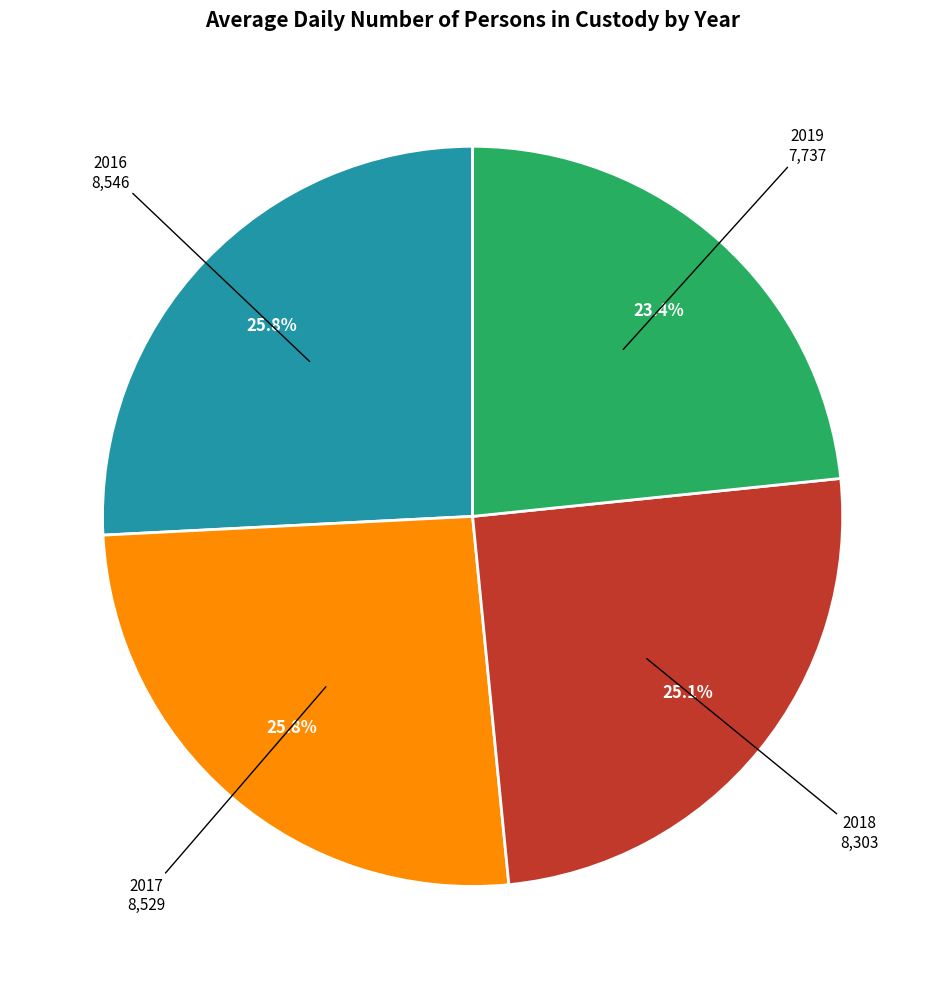

Is there a majority slice in this chart?

No